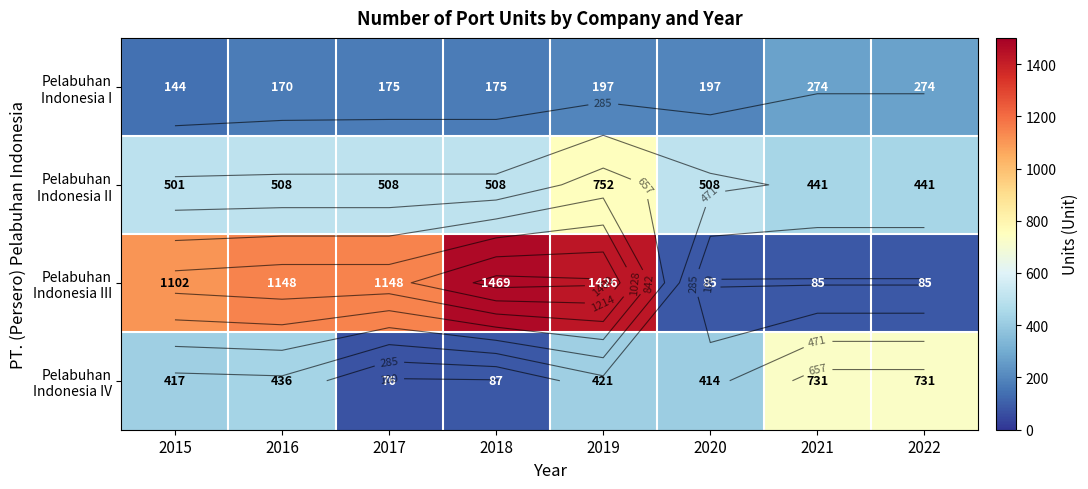

List the series in order of their overall mean, lowest first.

Pelabuhan Indonesia I, Pelabuhan Indonesia IV, Pelabuhan Indonesia II, Pelabuhan Indonesia III